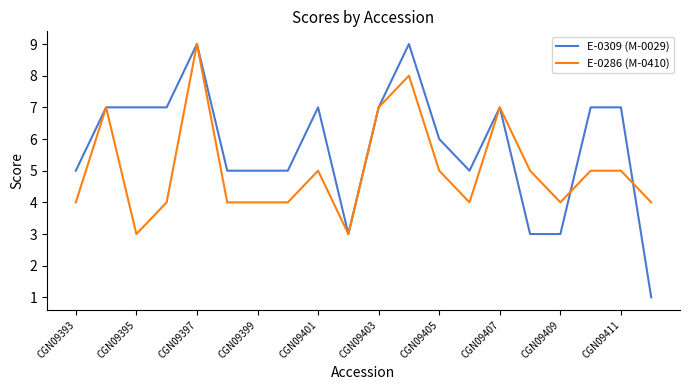

What is the maximum value shown in the chart?

9